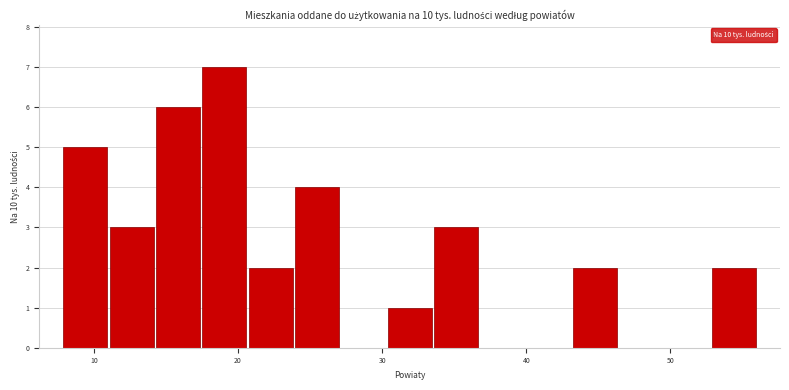

Around what value on the x-axis is the tallest bar? Give the approximate position of its centre, as read against the axis.

19